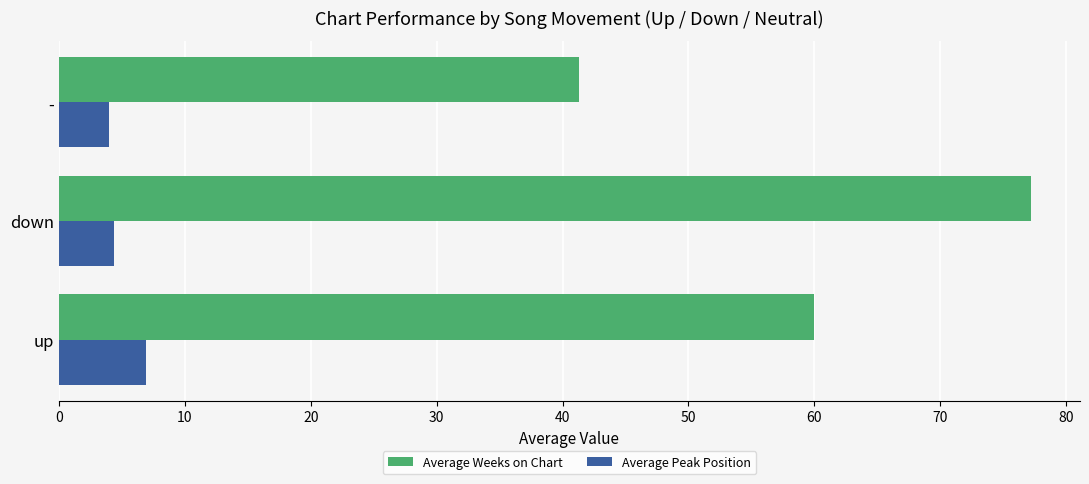

Rank the series by their average value, from highest to lowest.

Average Weeks on Chart, Average Peak Position